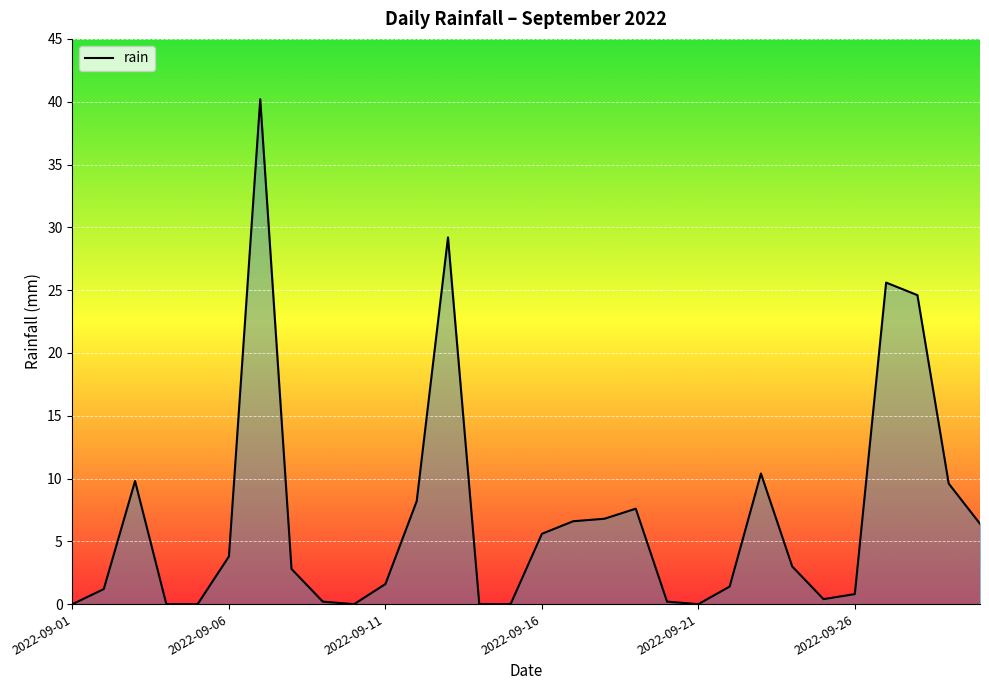

What is the difference between the maximum and minimum values?

40.2